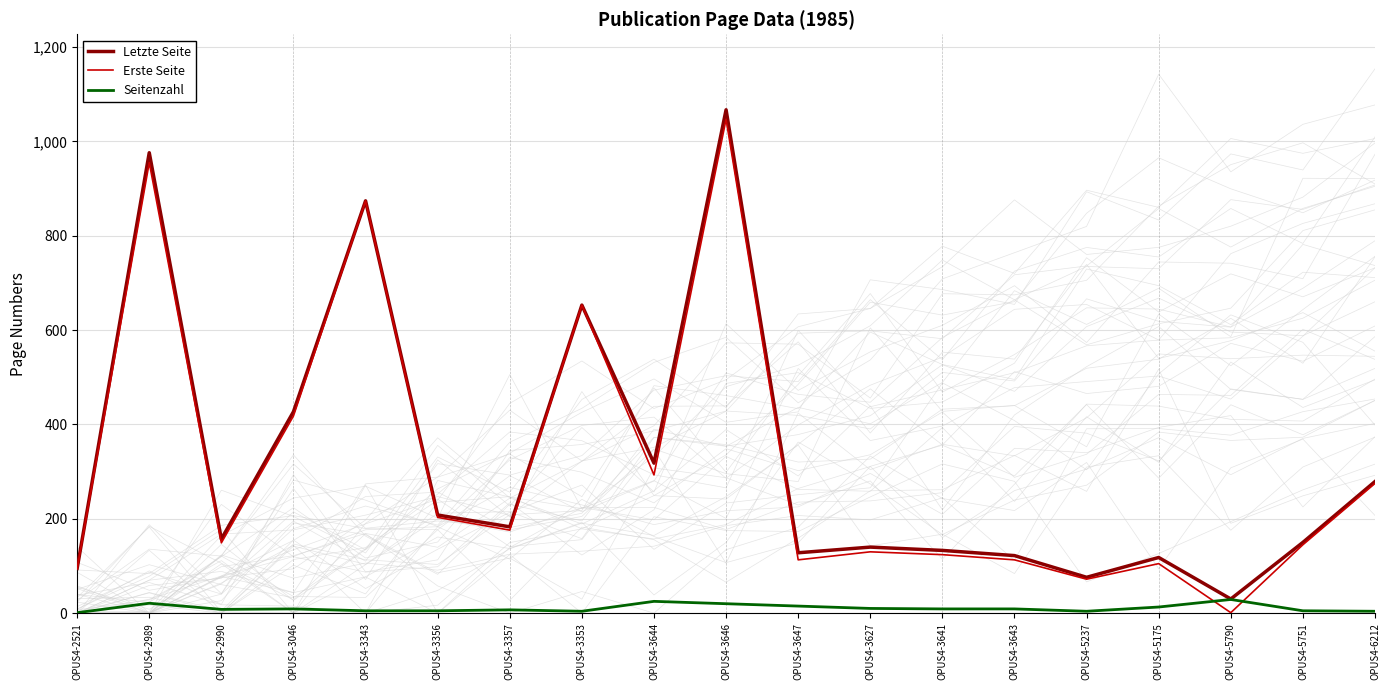

True or false: Seitenzahl and Letzte Seite cross at least once.

False